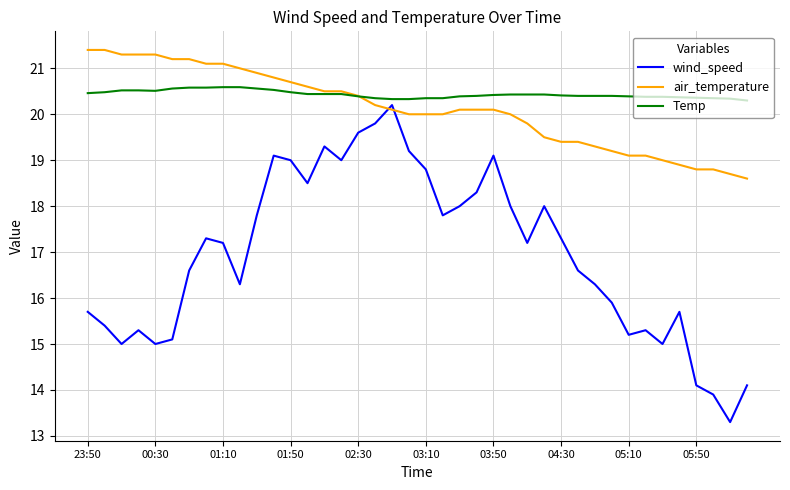

How many intersections are there between air_temperature and wind_speed?

2